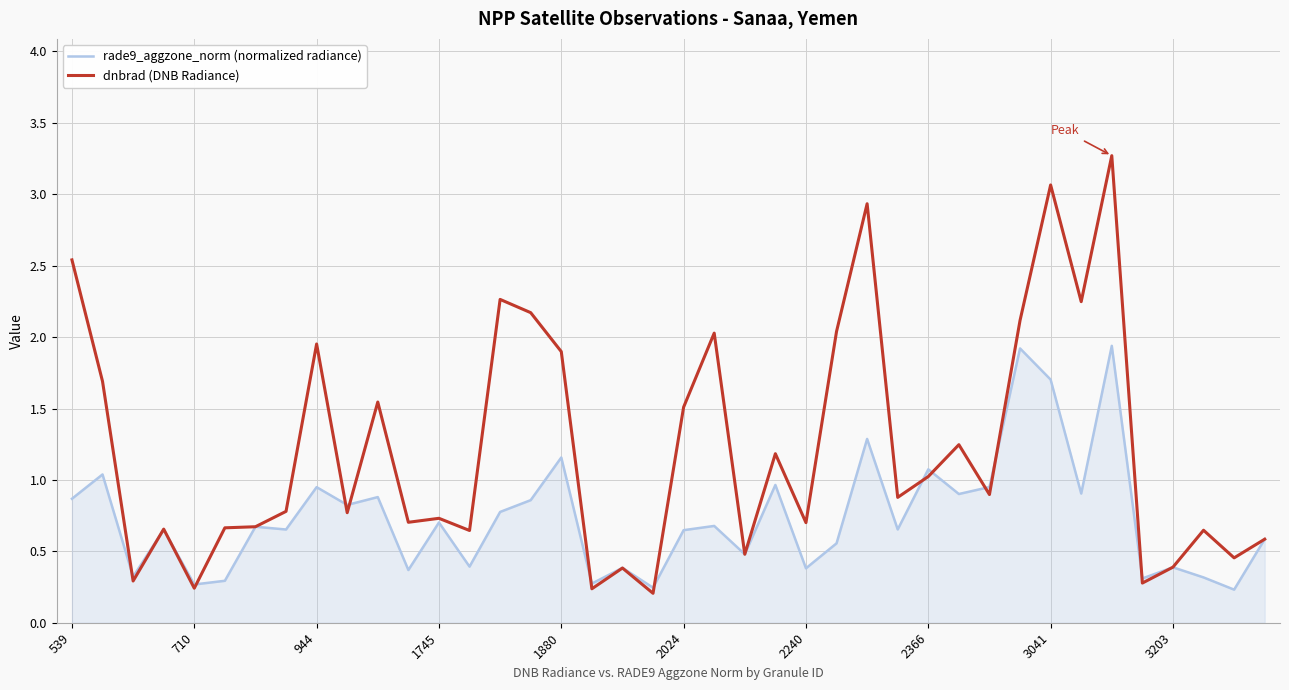

Which series has the widest spread of values?

dnbrad (DNB Radiance)